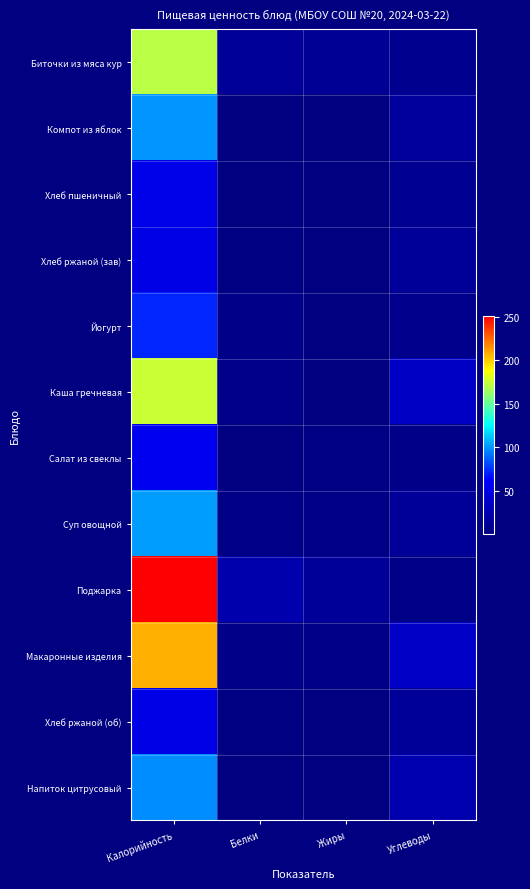

Reading left to right, what are all the values shown in this chart?

Биточки из мяса кур: Калорийность=171.6	Белки=13.4	Жиры=11.2	Углеводы=8.4
Компот из яблок: Калорийность=99.6	Белки=0.3	Жиры=0.3	Углеводы=15.1
Хлеб пшеничный: Калорийность=52.3	Белки=0.8	Жиры=0.1	Углеводы=9.4
Хлеб ржаной (зав): Калорийность=52.0	Белки=2.1	Жиры=0.4	Углеводы=13.6
Йогурт: Калорийность=72.2	Белки=5.1	Жиры=1.9	Углеводы=7.4
Каша гречневая: Калорийность=174.9	Белки=6.6	Жиры=1.7	Углеводы=34.5
Салат из свеклы: Калорийность=57.0	Белки=0.8	Жиры=3.6	Углеводы=5.4
Суп овощной: Калорийность=101.9	Белки=4.4	Жиры=4.9	Углеводы=13.6
Поджарка: Калорийность=251.2	Белки=22.8	Жиры=13.4	Углеводы=4.2
Макаронные изделия: Калорийность=207.7	Белки=5.7	Жиры=4.6	Углеводы=36.0
Хлеб ржаной (об): Калорийность=52.0	Белки=2.1	Жиры=0.4	Углеводы=13.6
Напиток цитрусовый: Калорийность=98.2	Белки=0.1	Жиры=1.0	Углеводы=24.4